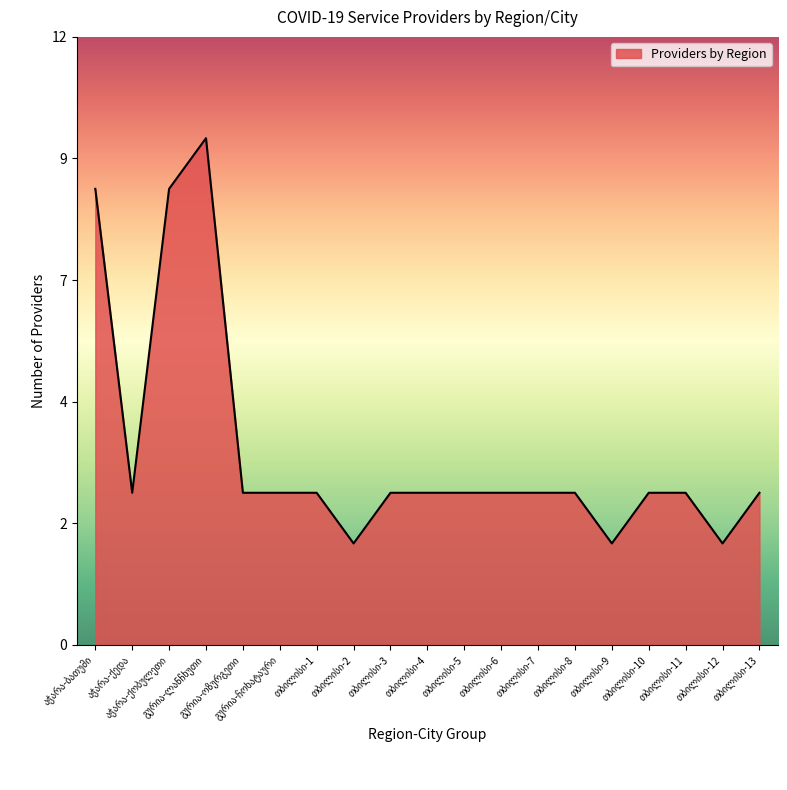

What is the minimum value shown in the chart?

2